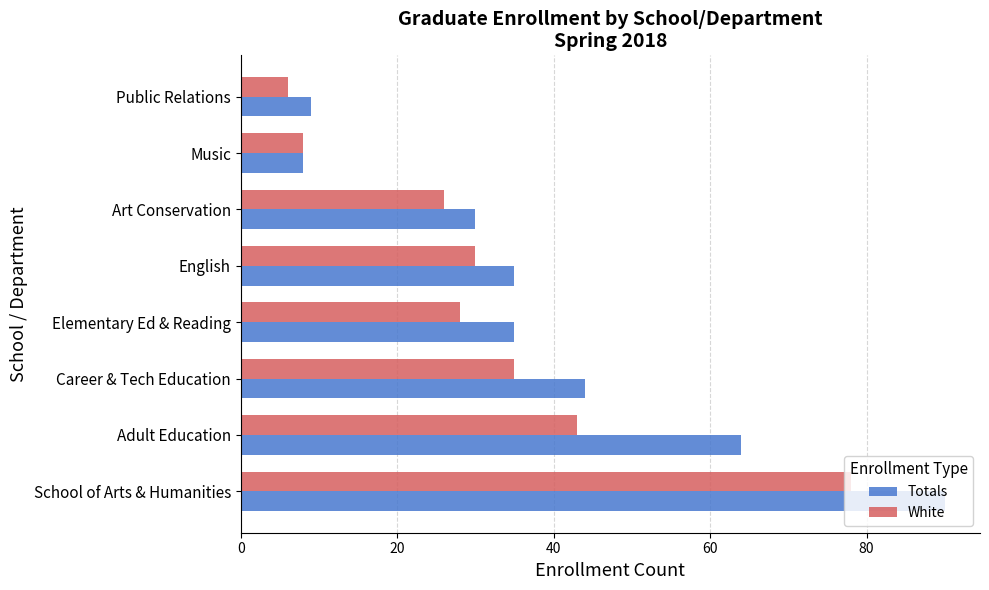

What is the spread (max minus min) of values at Adult Education?

21